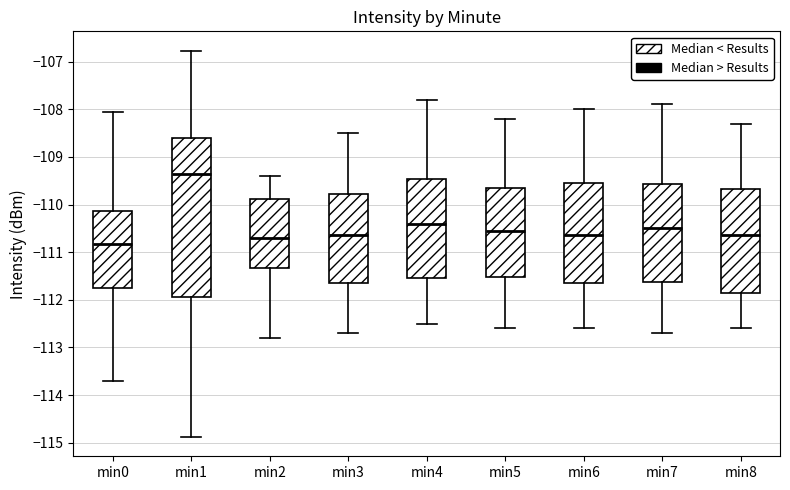

Reading left to right, read every box against the y-axis: the position of its median line, the range the box covers, and the ends of its whiskers. The values are not printed on the chart, so give them approximately, as read against the axis.

min0: median -110.8, box -111.8 to -110.1, whiskers -113.7 to -108.0
min1: median -109.4, box -111.9 to -108.6, whiskers -114.9 to -106.8
min2: median -110.7, box -111.3 to -109.9, whiskers -112.8 to -109.4
min3: median -110.6, box -111.6 to -109.8, whiskers -112.7 to -108.5
min4: median -110.4, box -111.5 to -109.5, whiskers -112.5 to -107.8
min5: median -110.5, box -111.5 to -109.6, whiskers -112.6 to -108.2
min6: median -110.6, box -111.6 to -109.5, whiskers -112.6 to -108.0
min7: median -110.5, box -111.6 to -109.6, whiskers -112.7 to -107.9
min8: median -110.6, box -111.8 to -109.7, whiskers -112.6 to -108.3